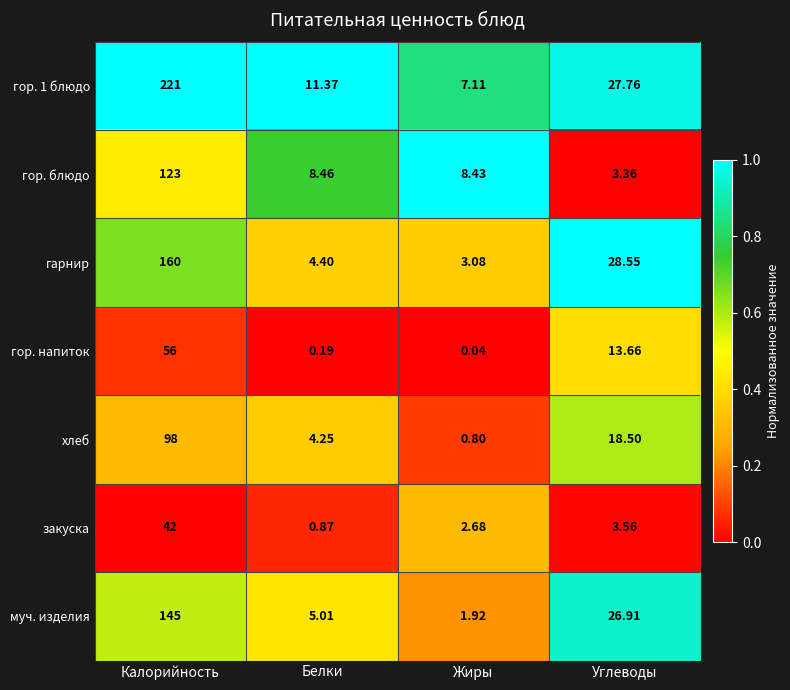

Which category has the highest value across all series?

Калорийность